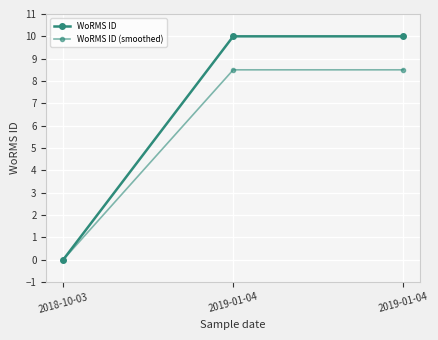

How many lines are shown in the chart?

2